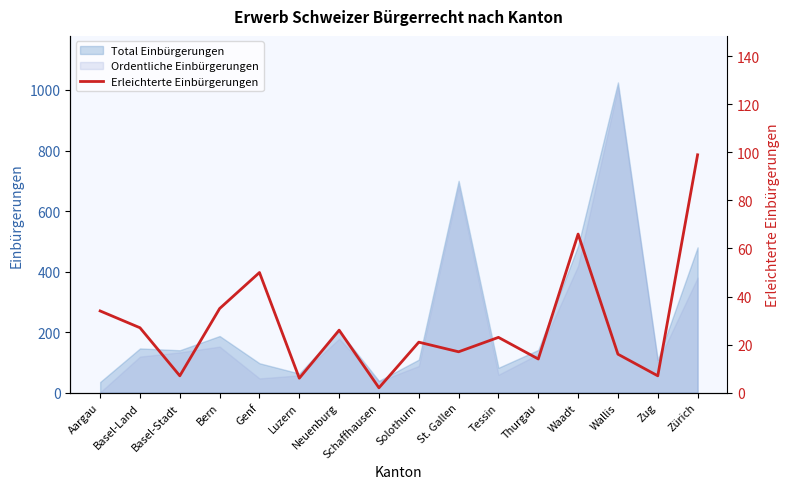

Does the chart have visible grid lines?

No